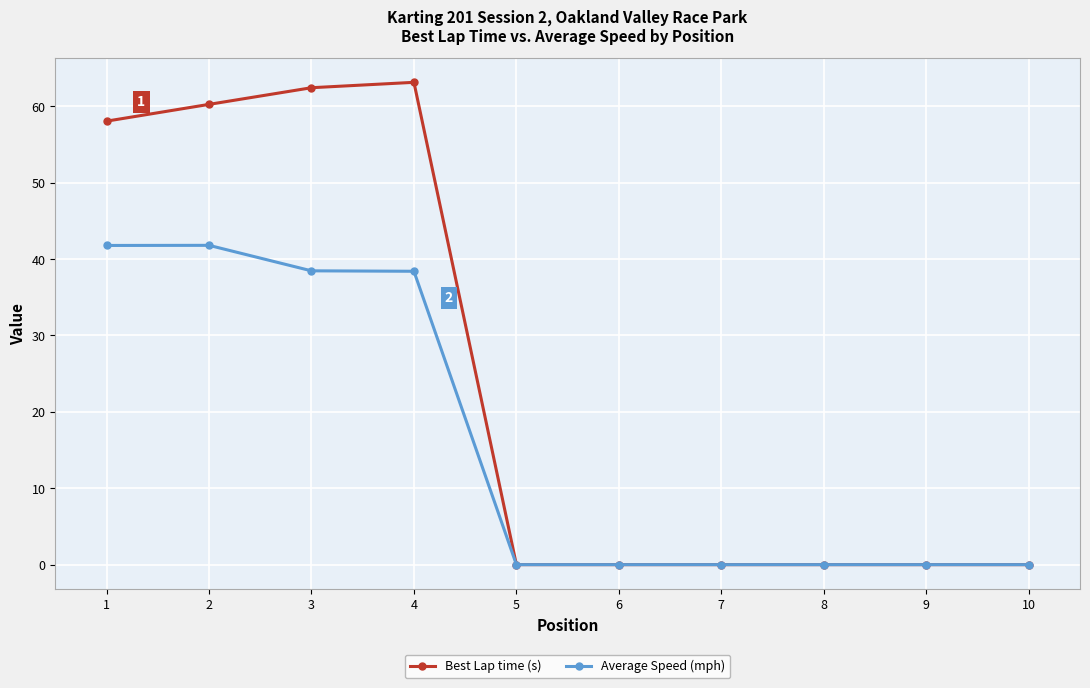

Rank the series by their average value, from highest to lowest.

Best Lap time (s), Average Speed (mph)